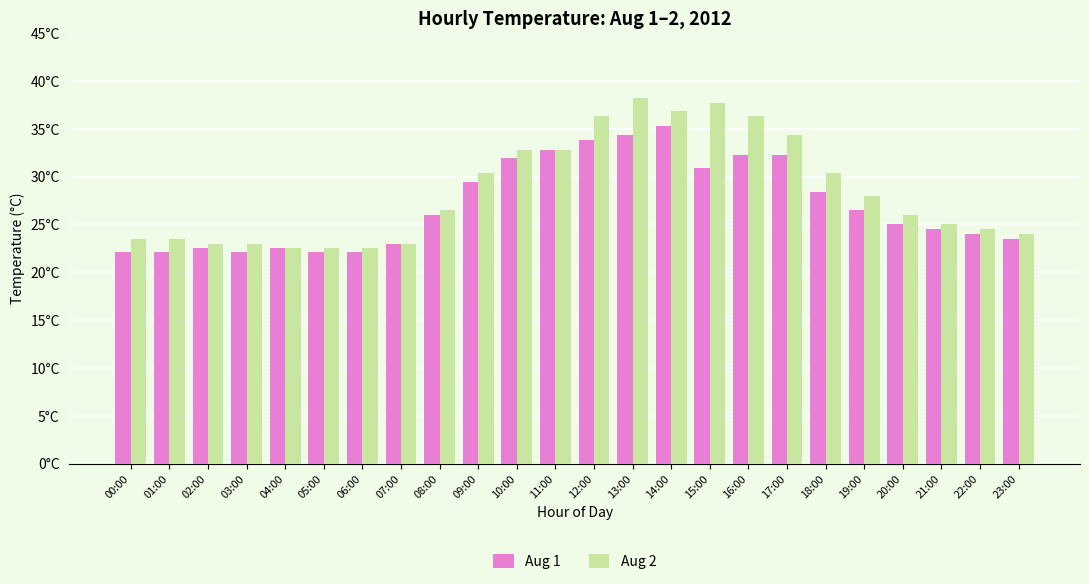

What is the difference between the maximum and minimum values in the Aug 2 series?

15.7